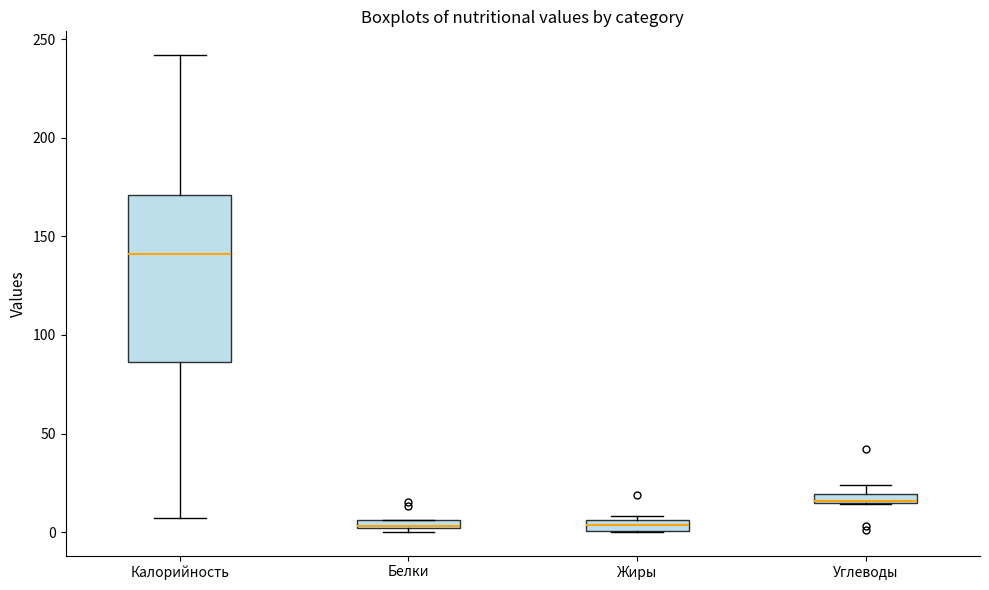

Which box is the tallest, from its lower edge to its upper edge?

Калорийность